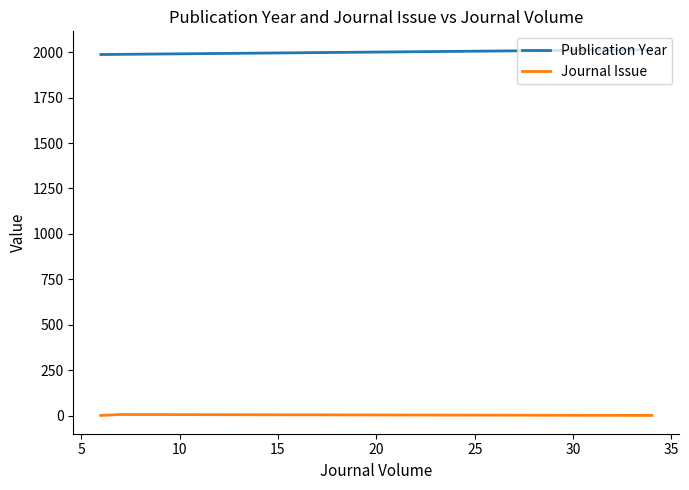

What is the maximum value shown in the chart?

2014